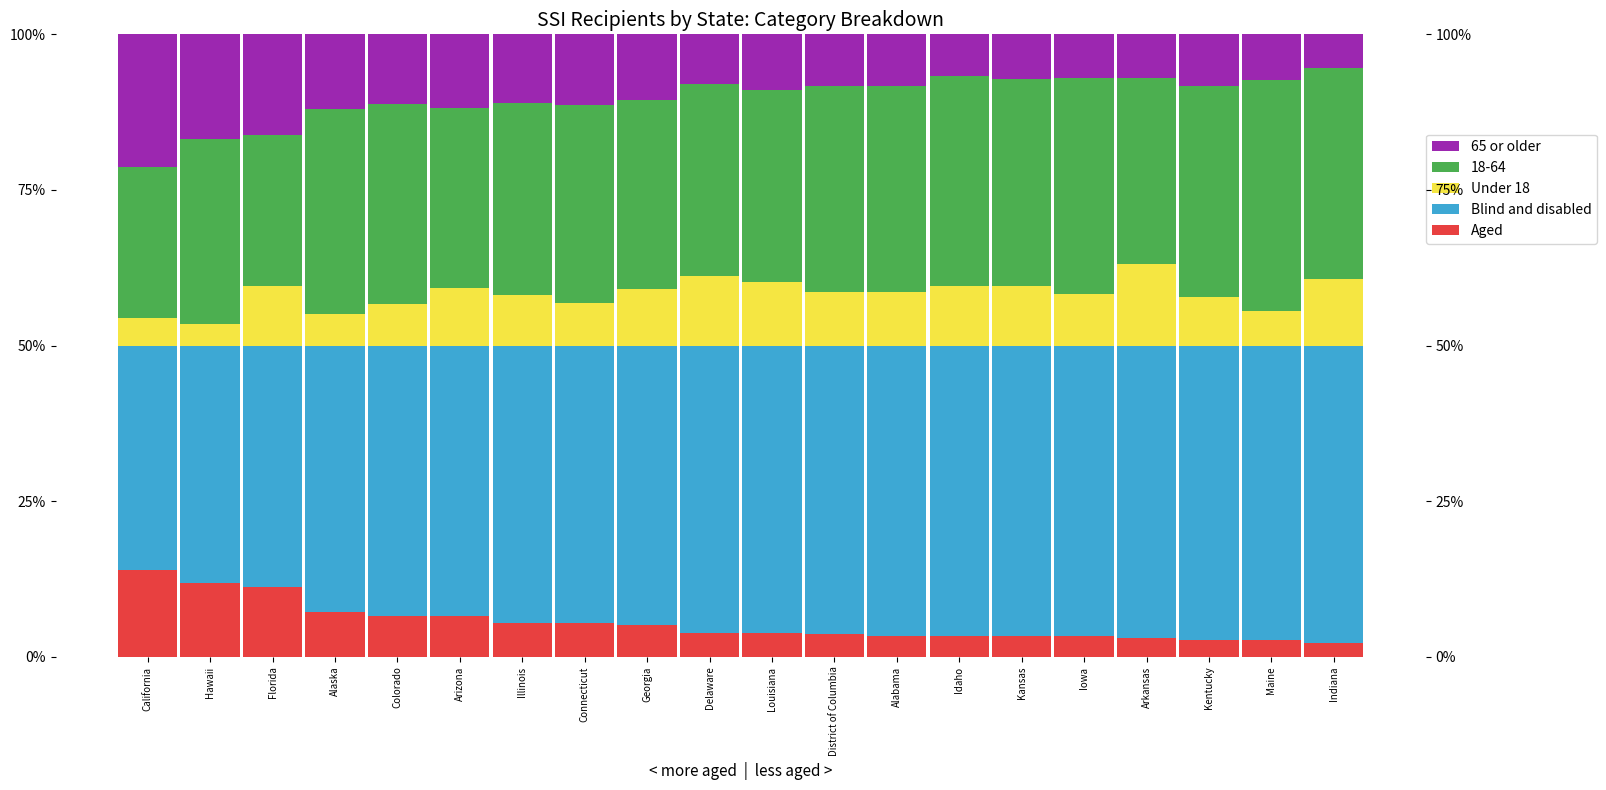

Where is 65 or older nearest to the value 13?

Alaska